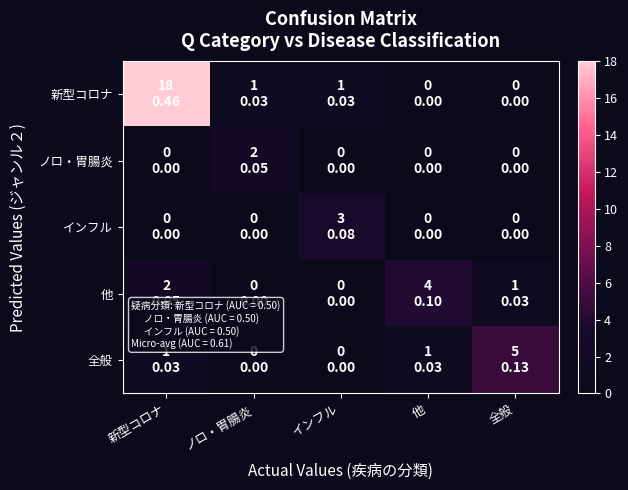

Between 他 and 新型コロナ, which is larger?

新型コロナ